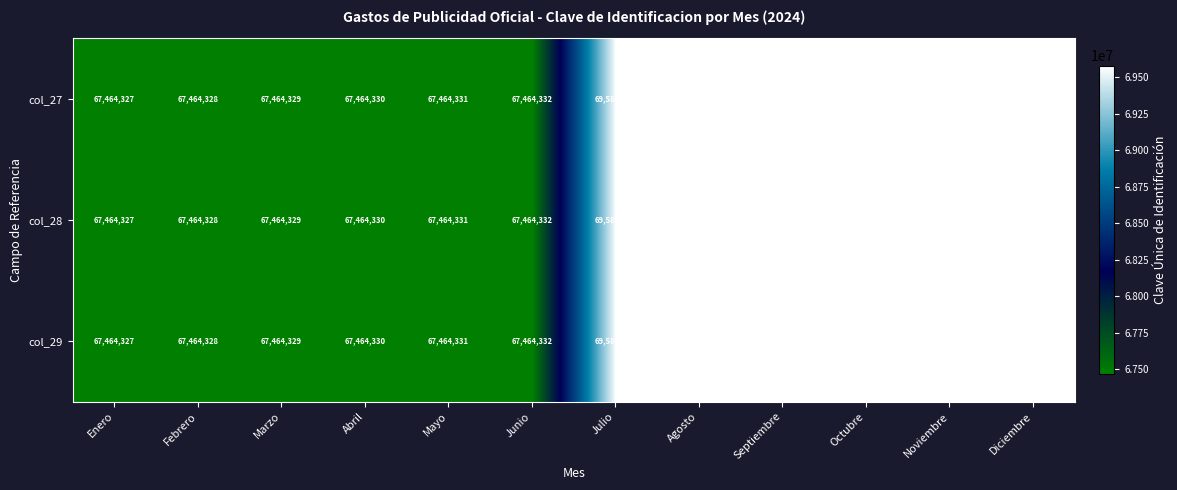

How many categories are shown in the chart?

12